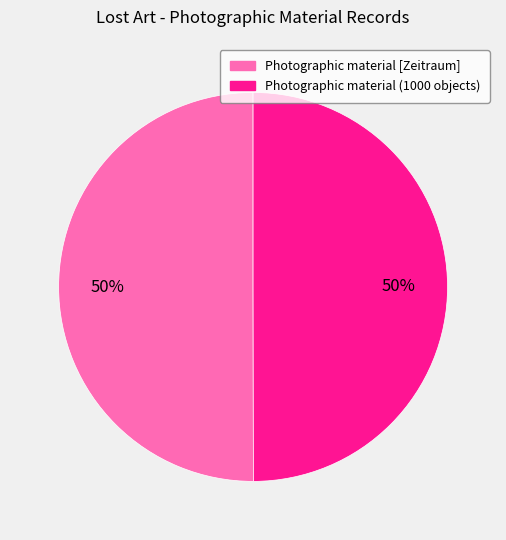

How many segments does this pie chart have?

2